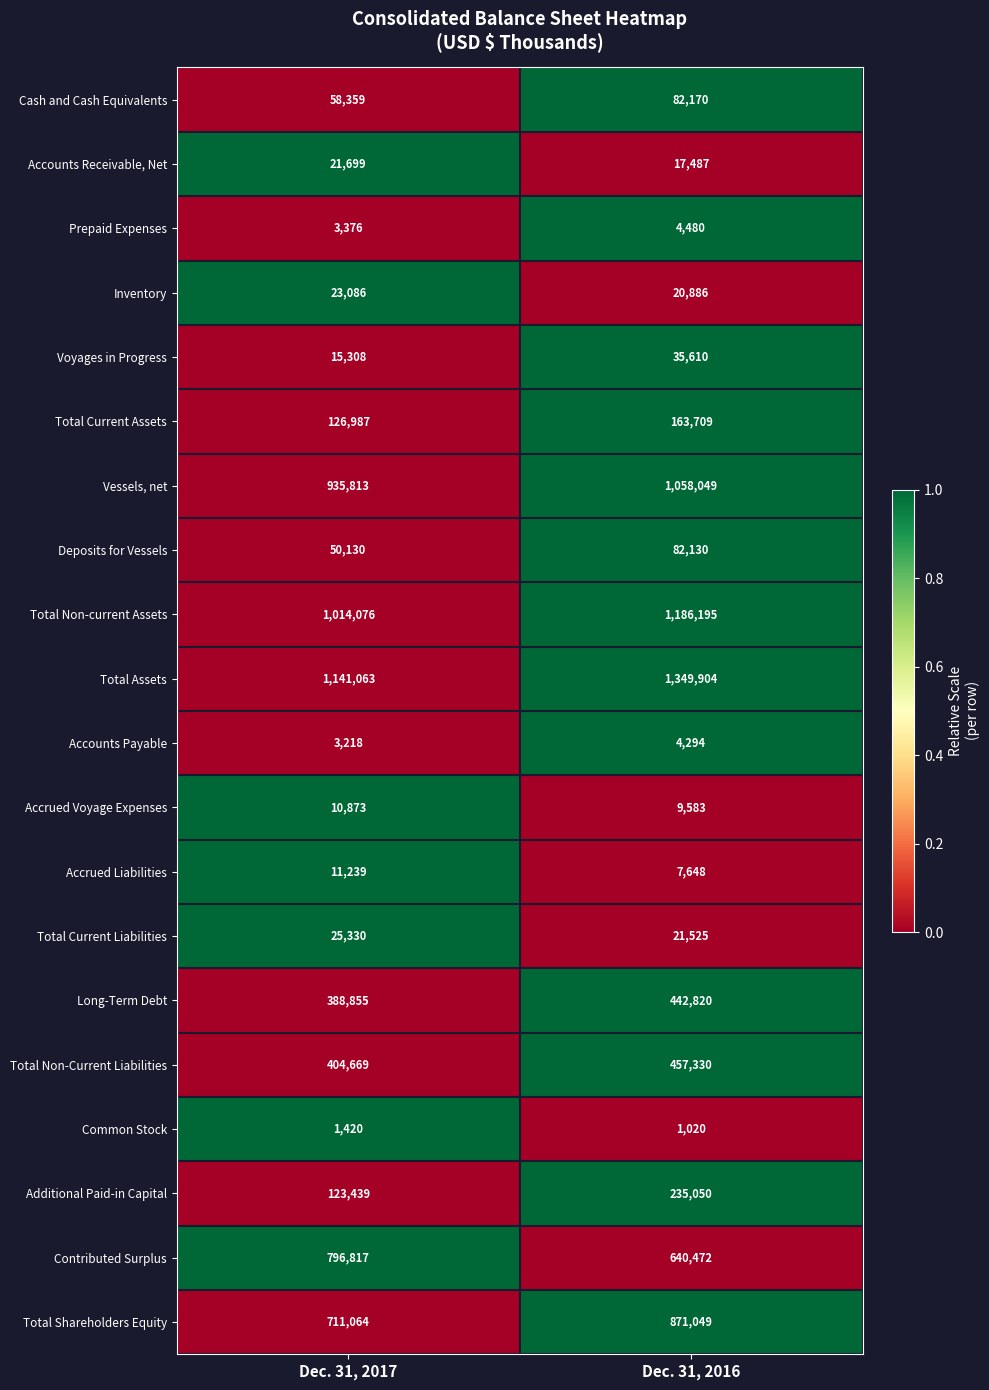

What is the average value of the Accounts Receivable, Net series?

19593